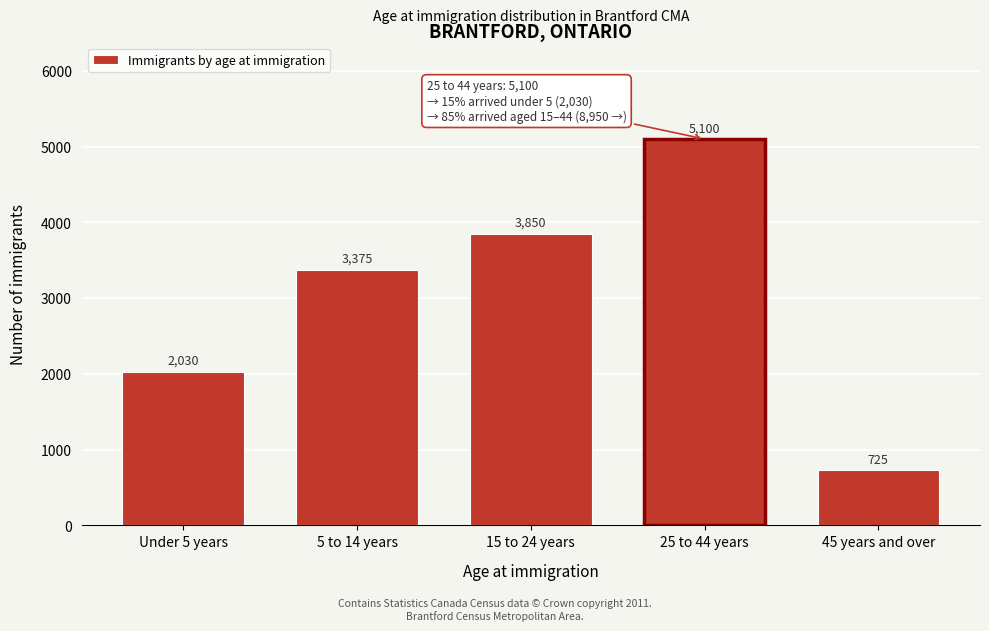

Reading right to left, extract all data points from this chart.

725	5100	3850	3375	2030